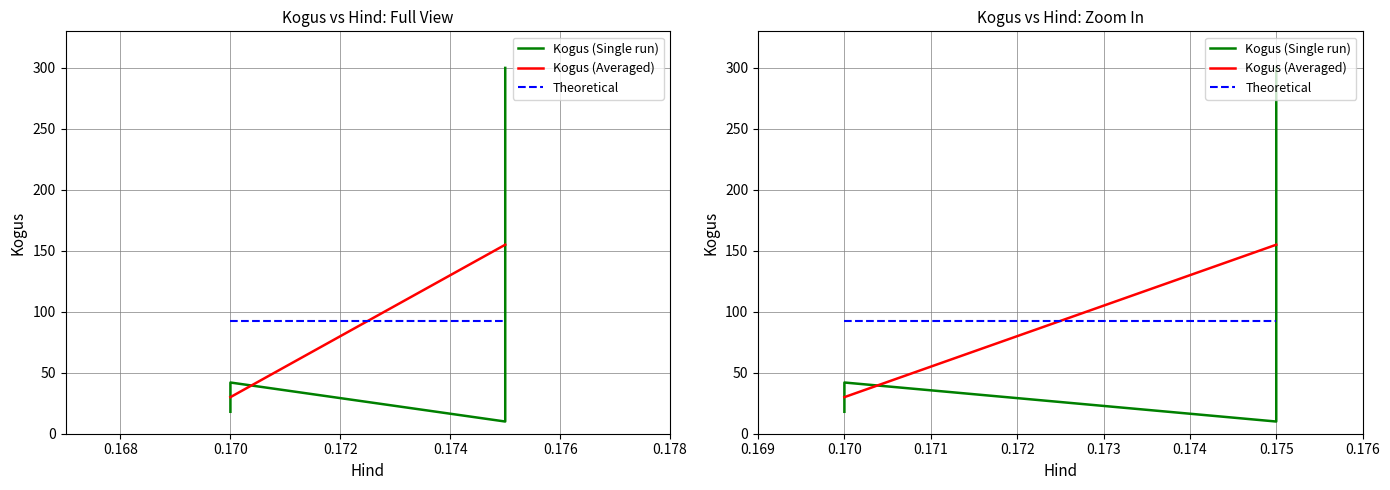

The chart shows a value of 18 at 0.17. True or false?

True